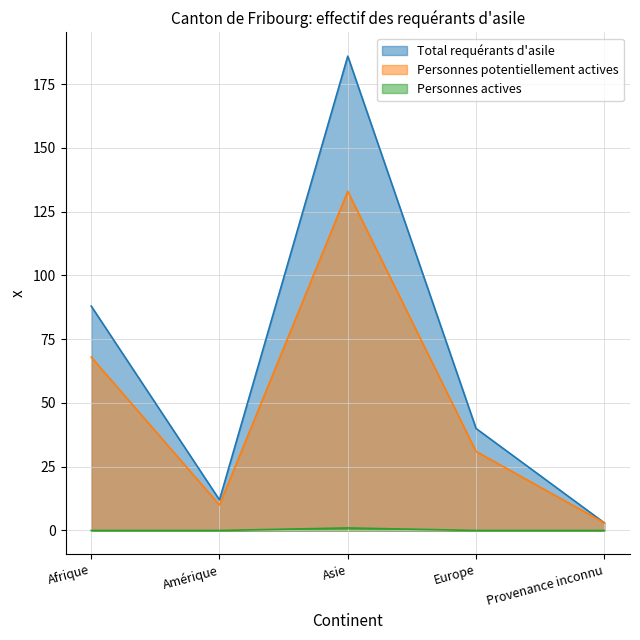

What is the difference between the highest and lowest values at Amérique?

12